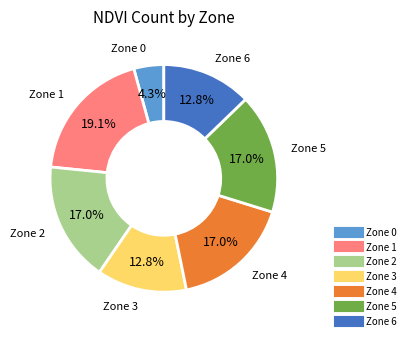

To the nearest percent, what percentage of the pie is Zone 5?

17%